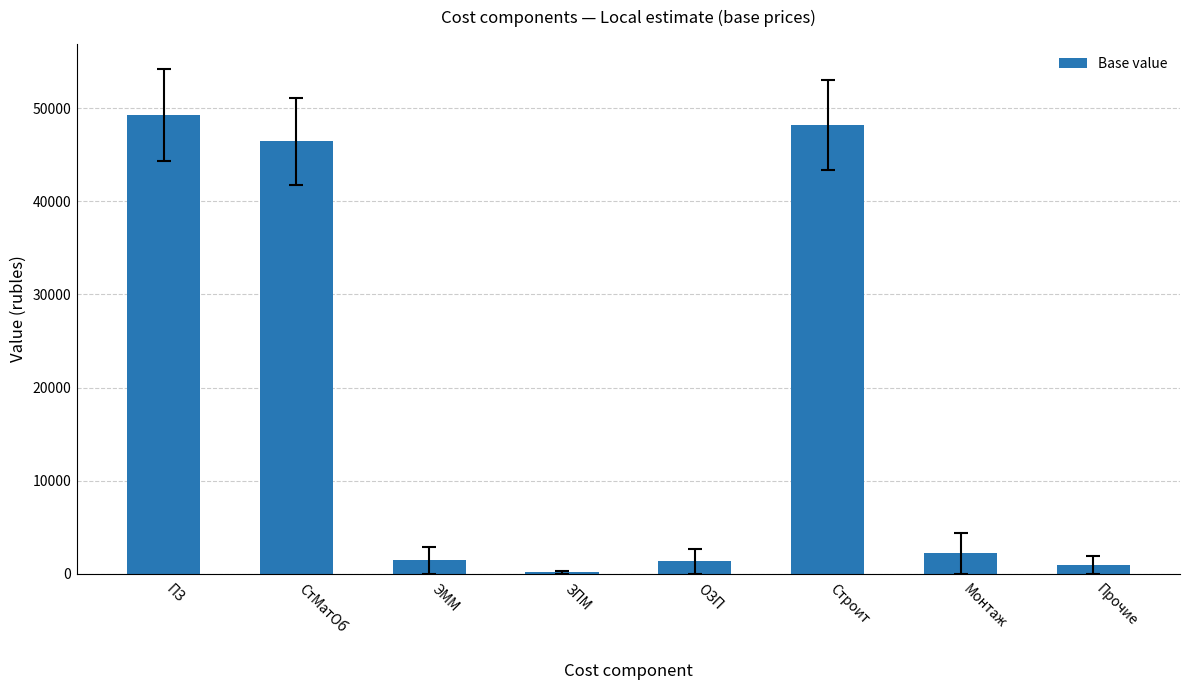

What is the change in value from ОЗП to Прочие?

-368.9